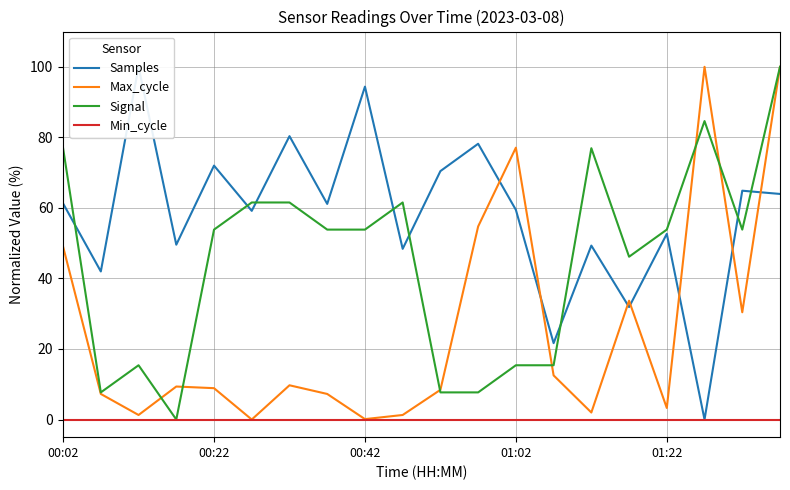

Does the chart display data point markers on the line(s)?

No